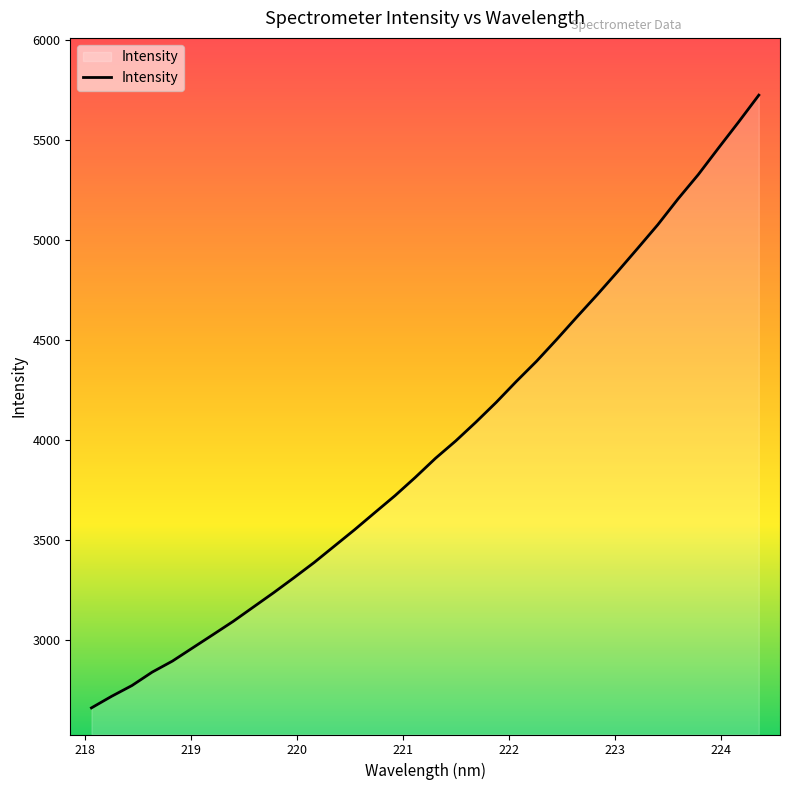

How many series are shown in this chart?

1